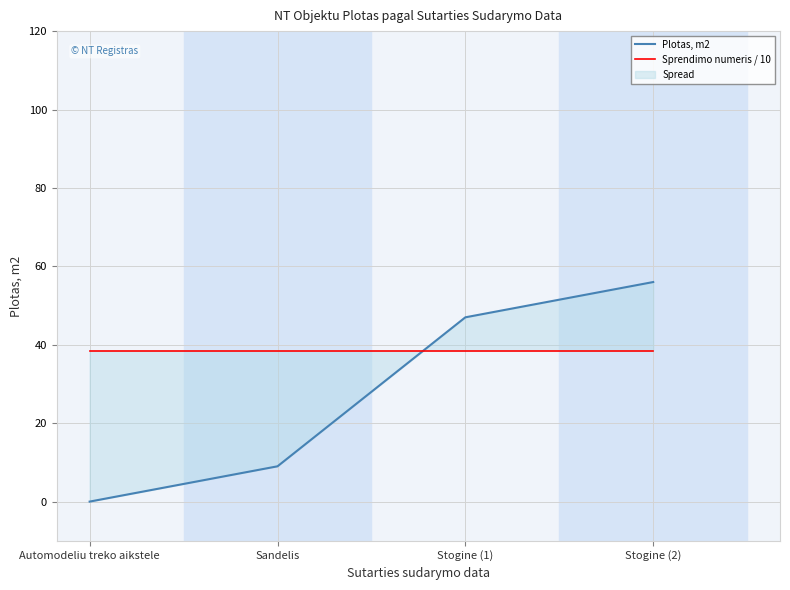

Which series has the widest spread of values?

Plotas, m2